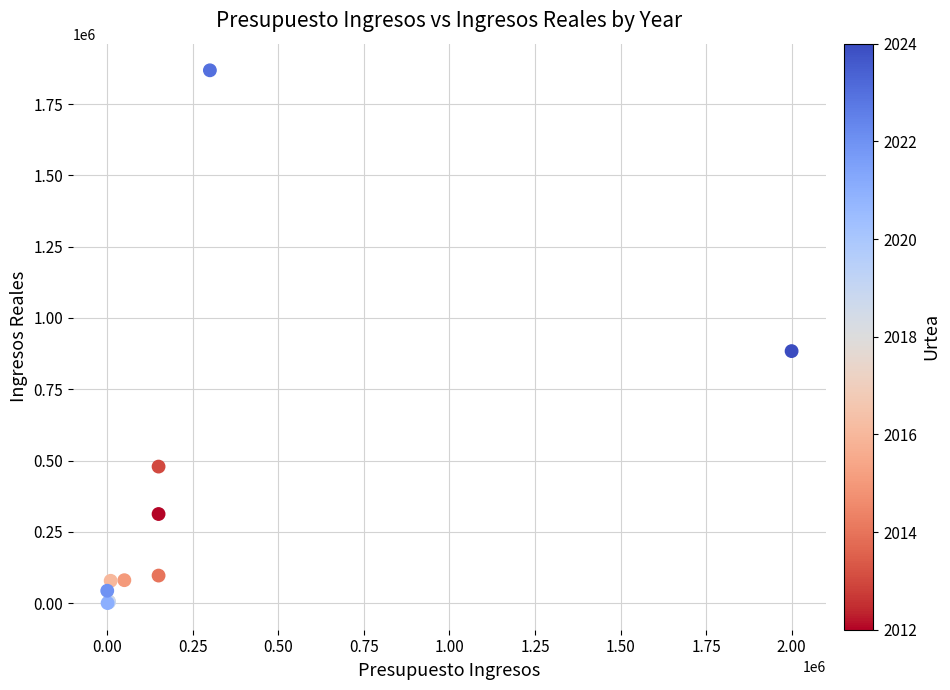

What Y value in the scatter plot is closest to 934155?

883627.3